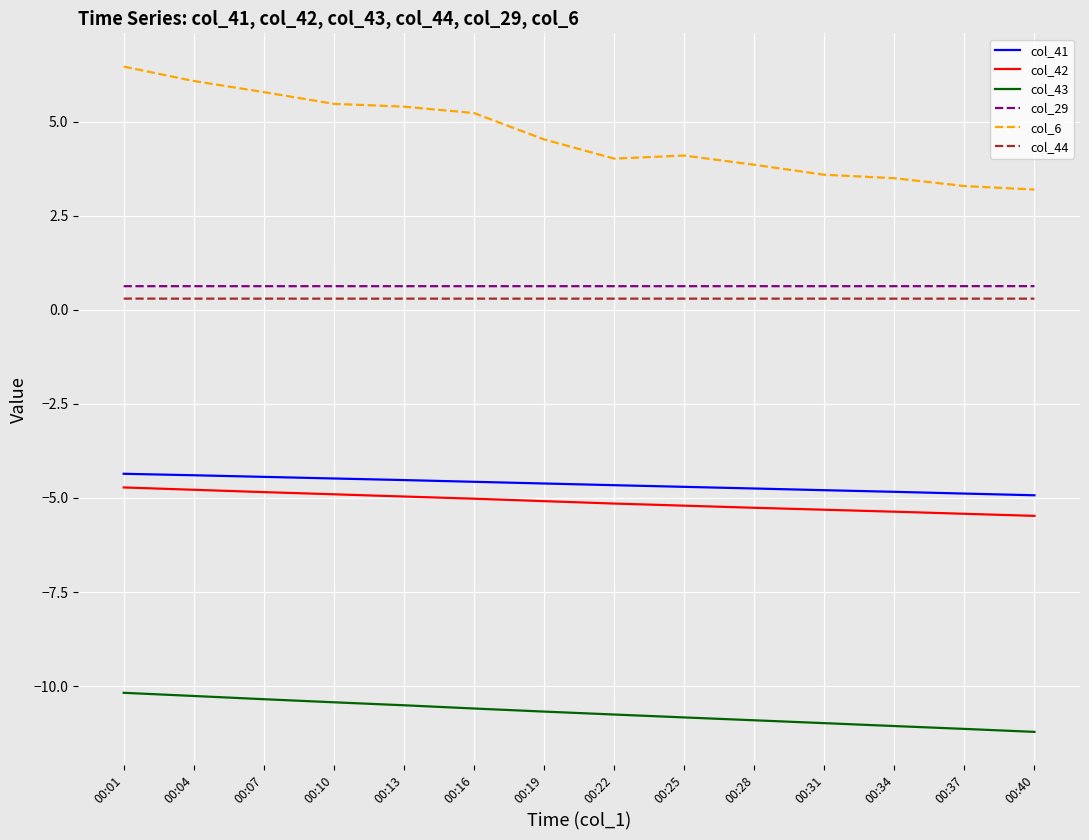

Which series has the largest total across all categories?

col_6